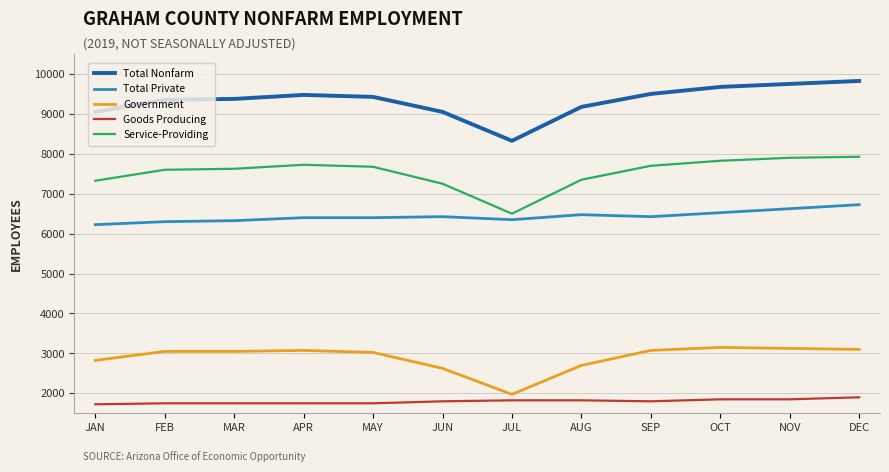

Is the value of Goods Producing at NOV greater than the value of Total Nonfarm at MAY?

No